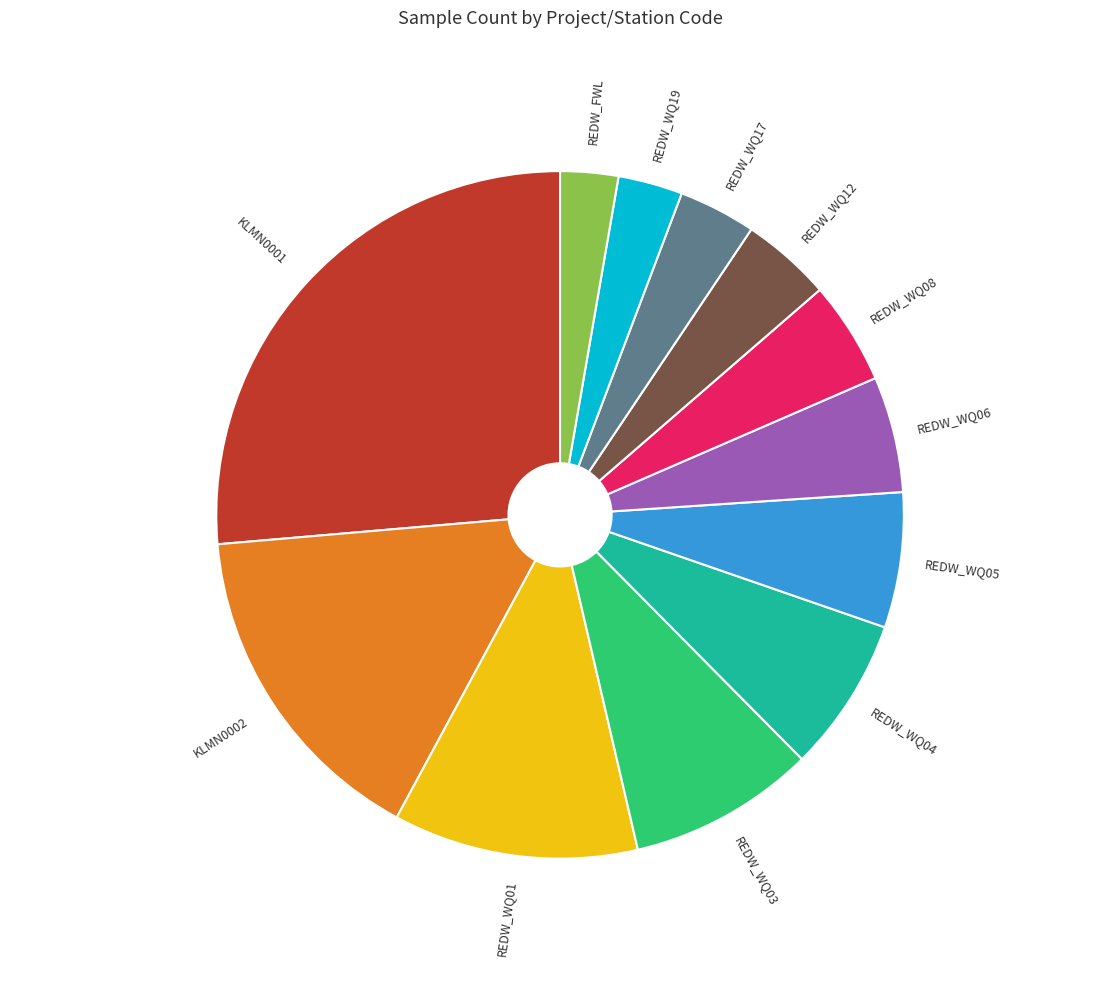

Which has a higher value, REDW_WQ05 or REDW_WQ08?

REDW_WQ05